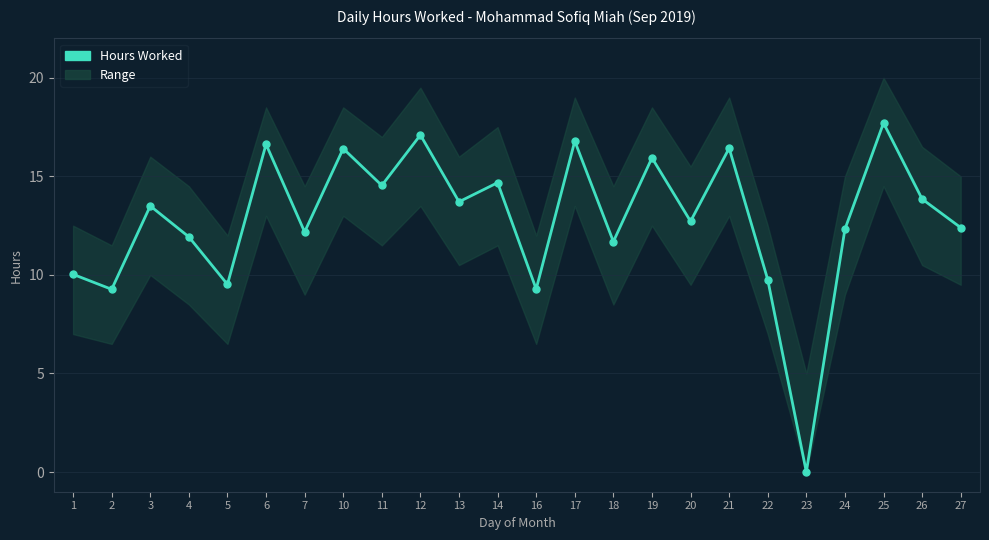

Which category has the lowest value across all series?

23